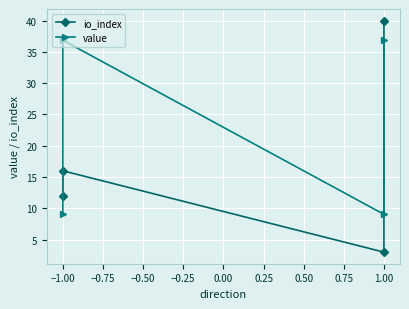

What is the sum of the value values at 1.00 and −1.00?

73.7